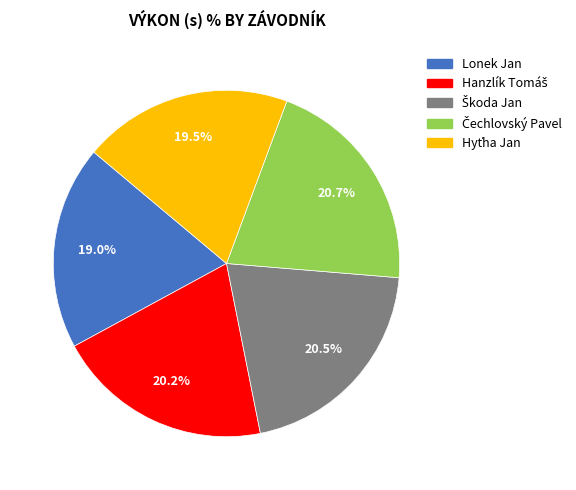

Is there any slice that represents more than half of the pie?

No